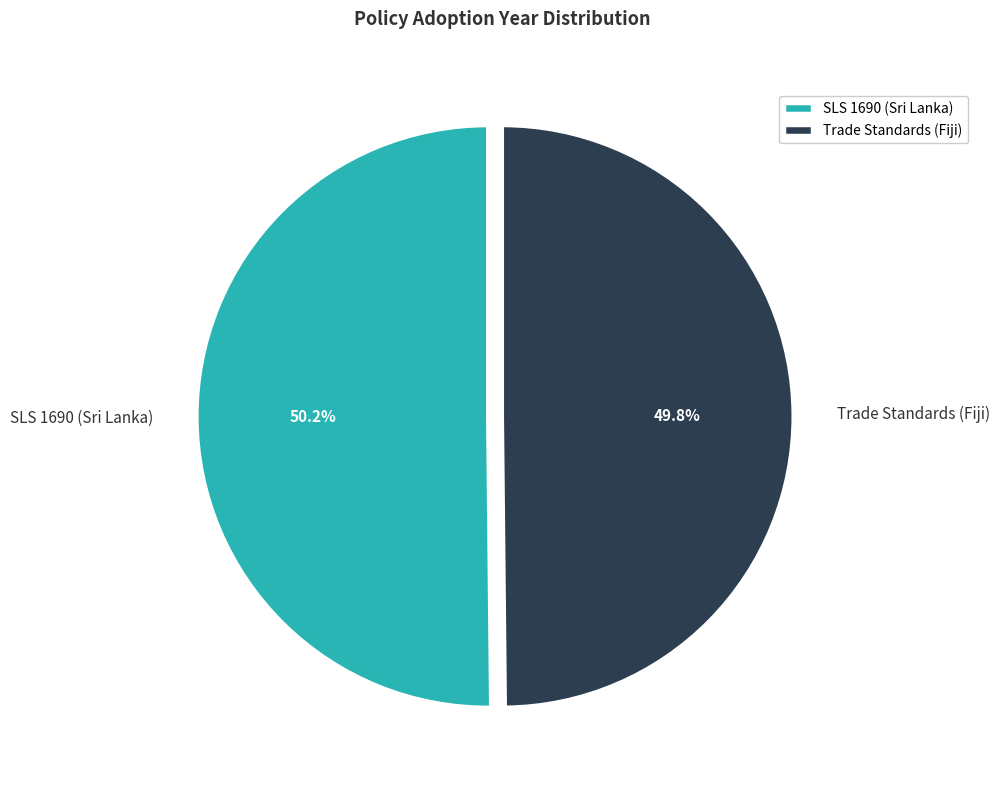

What is the total percentage of Trade Standards (Fiji) and SLS 1690 (Sri Lanka)?

100.0%